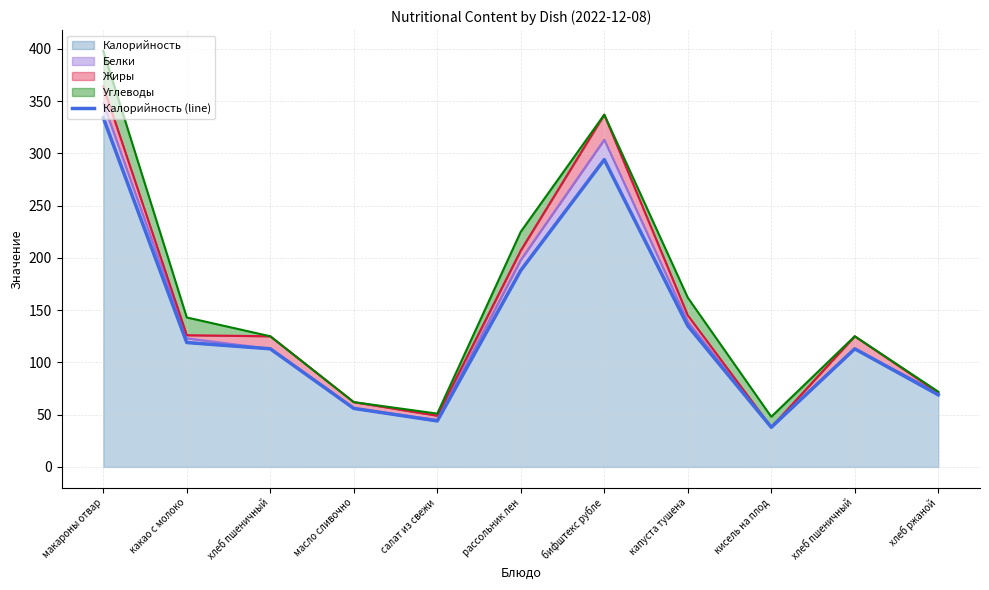

What is the difference between the values at масло сливочно and хлеб пшеничный?

57